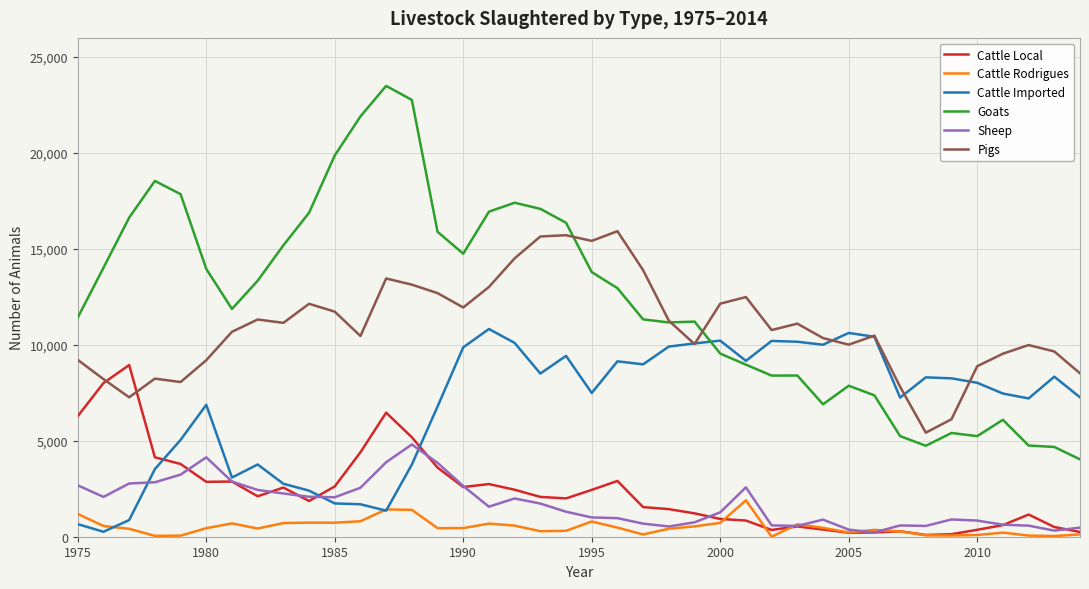

Rank the series by their maximum value, from highest to lowest.

Goats, Pigs, Cattle Imported, Cattle Local, Sheep, Cattle Rodrigues